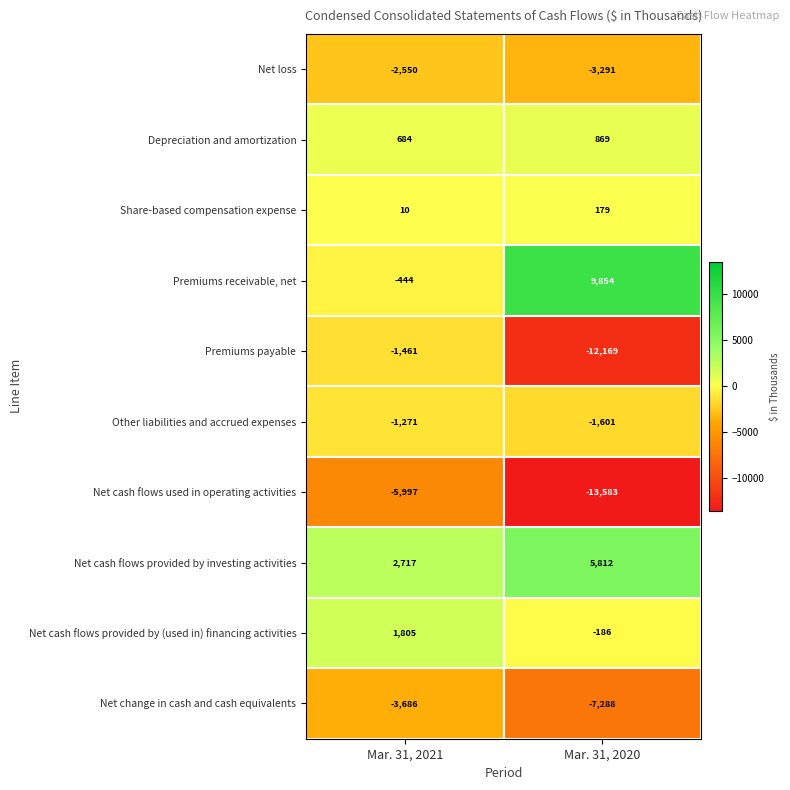

At which label does Net cash flows used in operating activities reach its peak?

Mar. 31, 2021